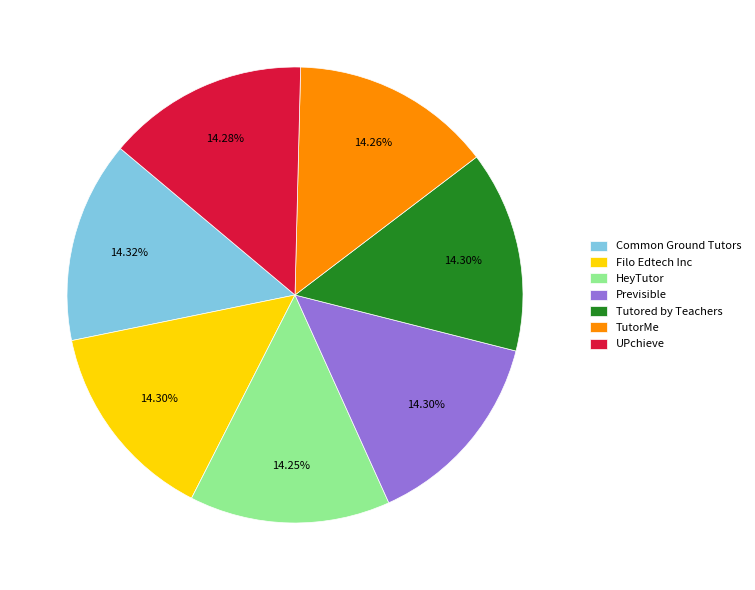

Is Filo Edtech Inc the majority of the pie?

No